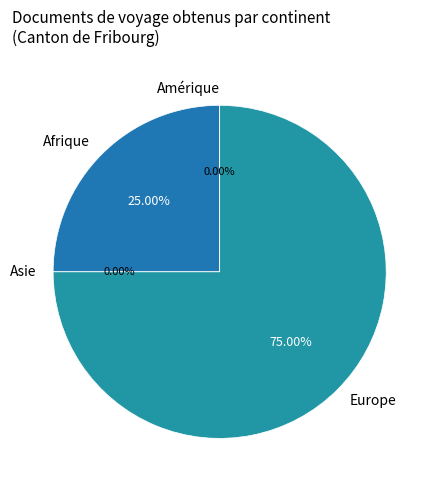

Rank the categories by value from lowest to highest.

Asie, Amérique, Afrique, Europe